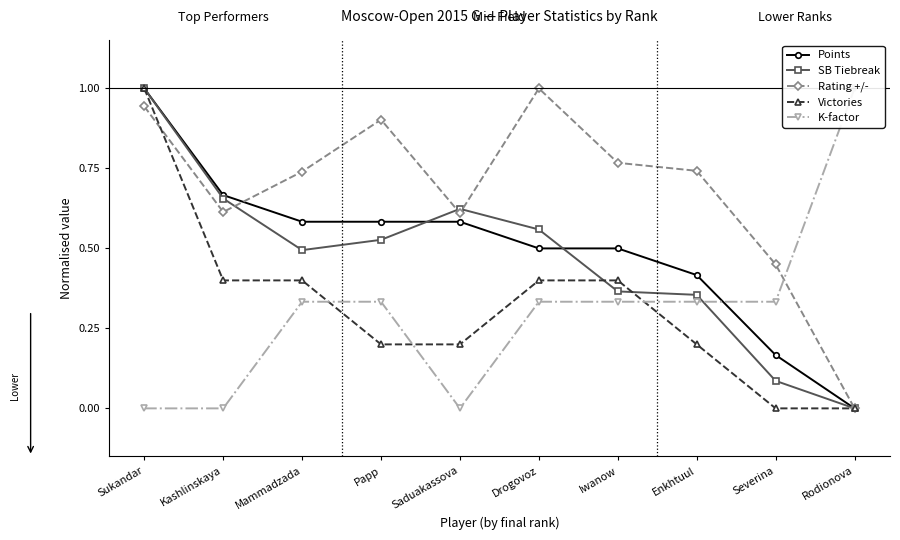

What are all the series names shown in the legend?

Points, SB Tiebreak, Rating +/-, Victories, K-factor